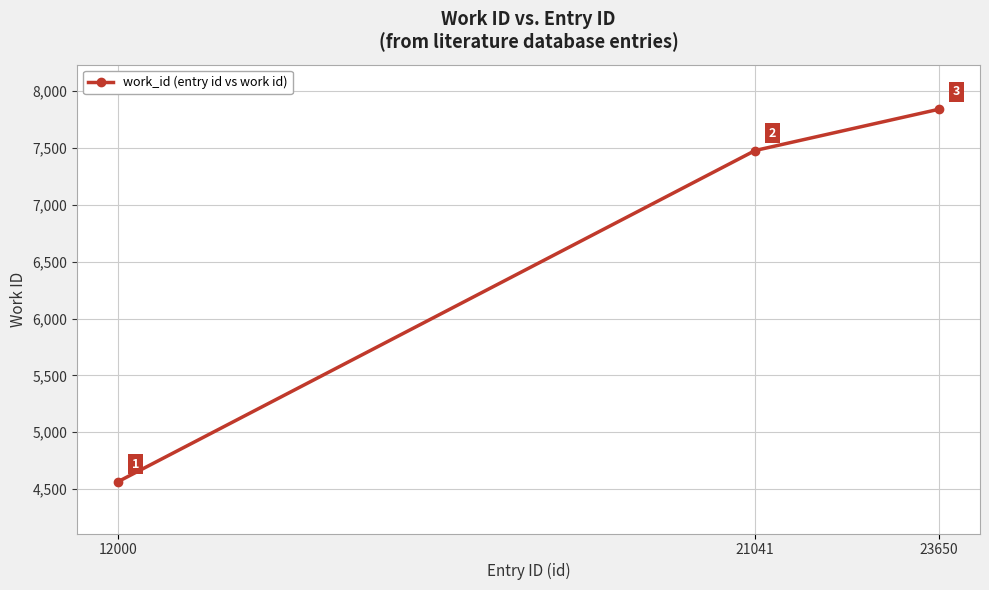

What is the value of the 1st point from the left?

4566